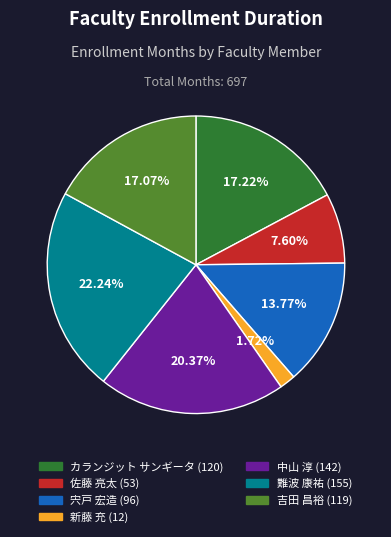

To the nearest percent, what is the difference between the largest and smallest slice percentages?

21%